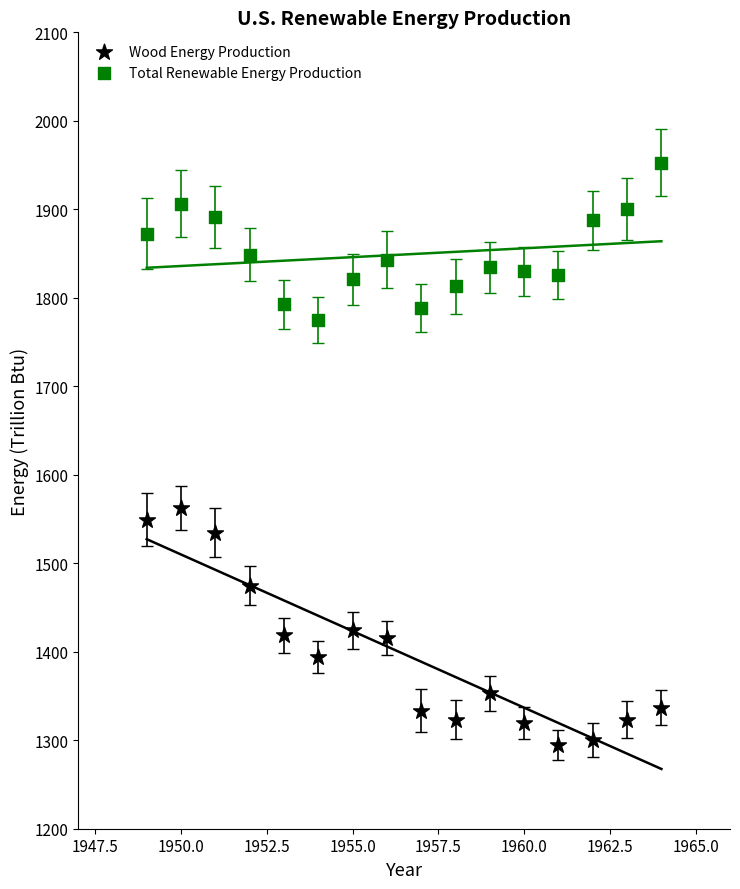

Which series has the largest Y range (max minus min)?

Wood Energy Production